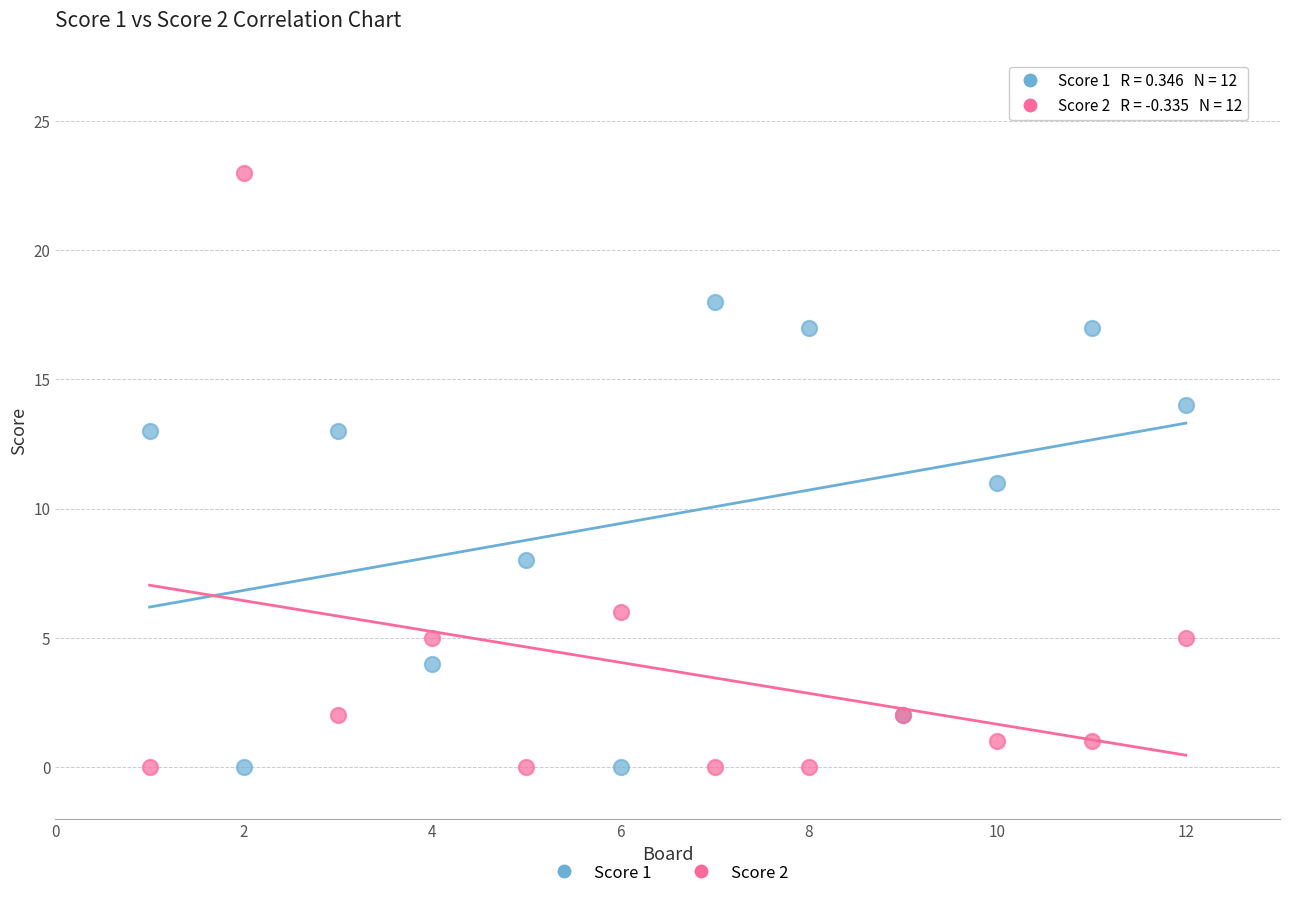

Which series contains the highest Y value?

Score 2